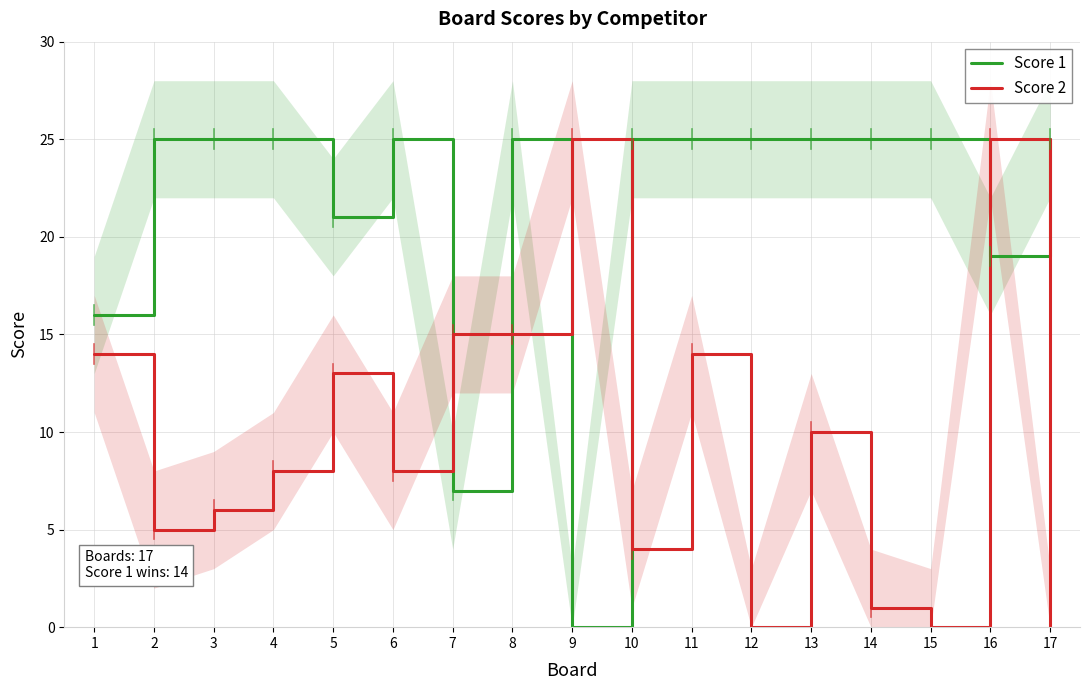

Between 8 and 9, which is larger?

8